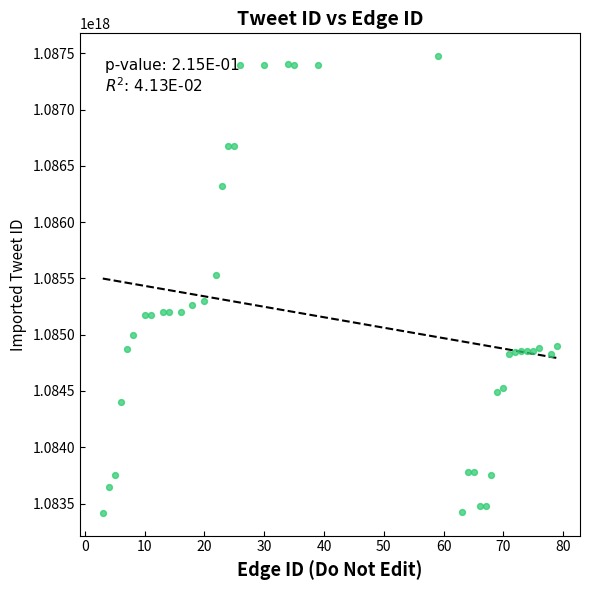

What is the range of X values (max minus min)?

76